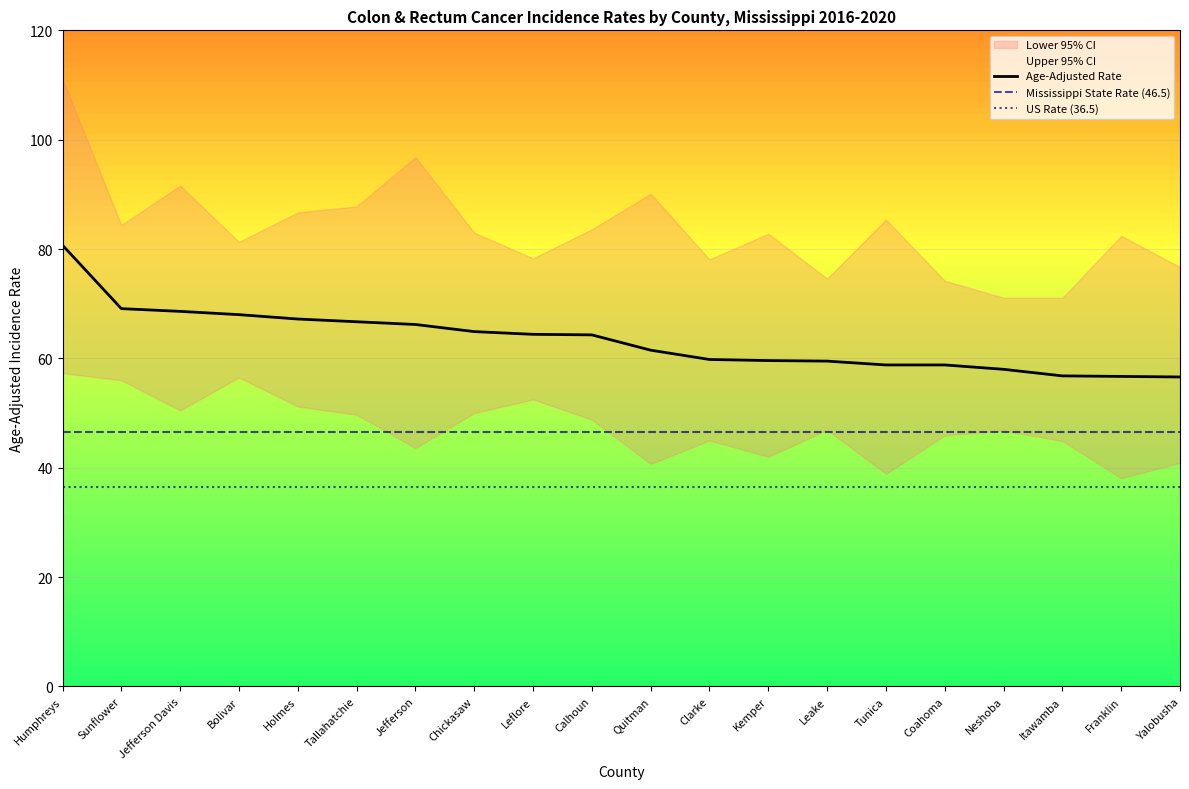

True or false: Lower 95% CI and Age-Adjusted Rate cross at least once.

False